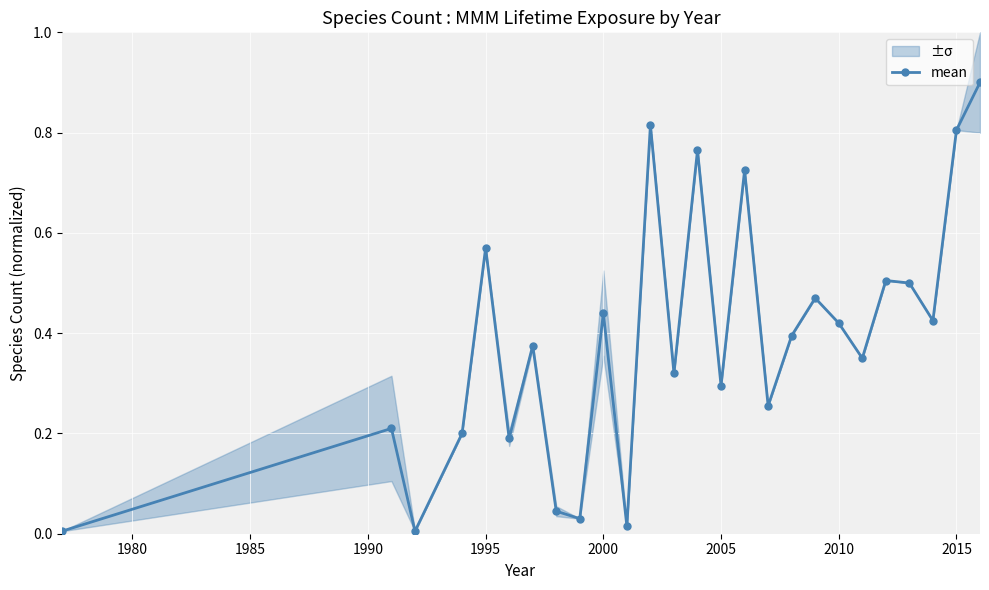

Reading left to right, extract all data points from this chart.

0.0	0.2	0.0	0.2	0.6	0.2	0.4	0.0	0.0	0.4	0.0	0.8	0.3	0.8	0.3	0.7	0.3	0.4	0.5	0.4	0.3	0.5	0.5	0.4	0.8	0.9